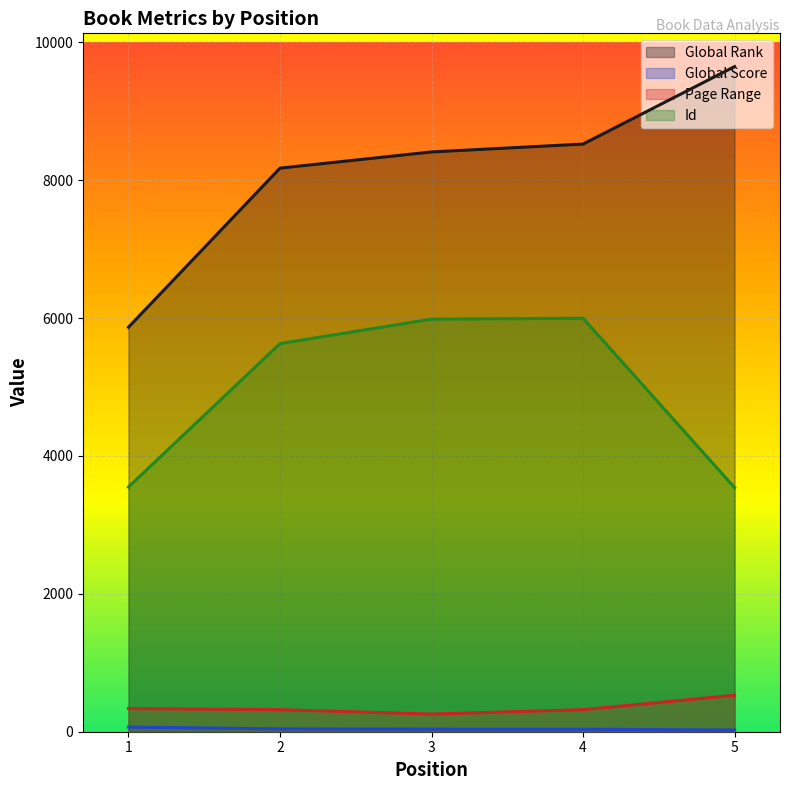

At how many categories does at least one series exceed 1468?

5